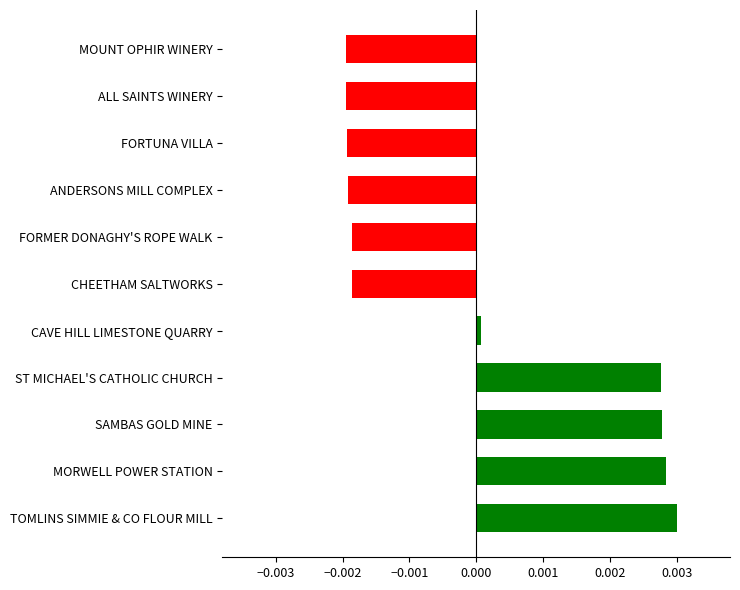

How many categories are shown in the chart?

11